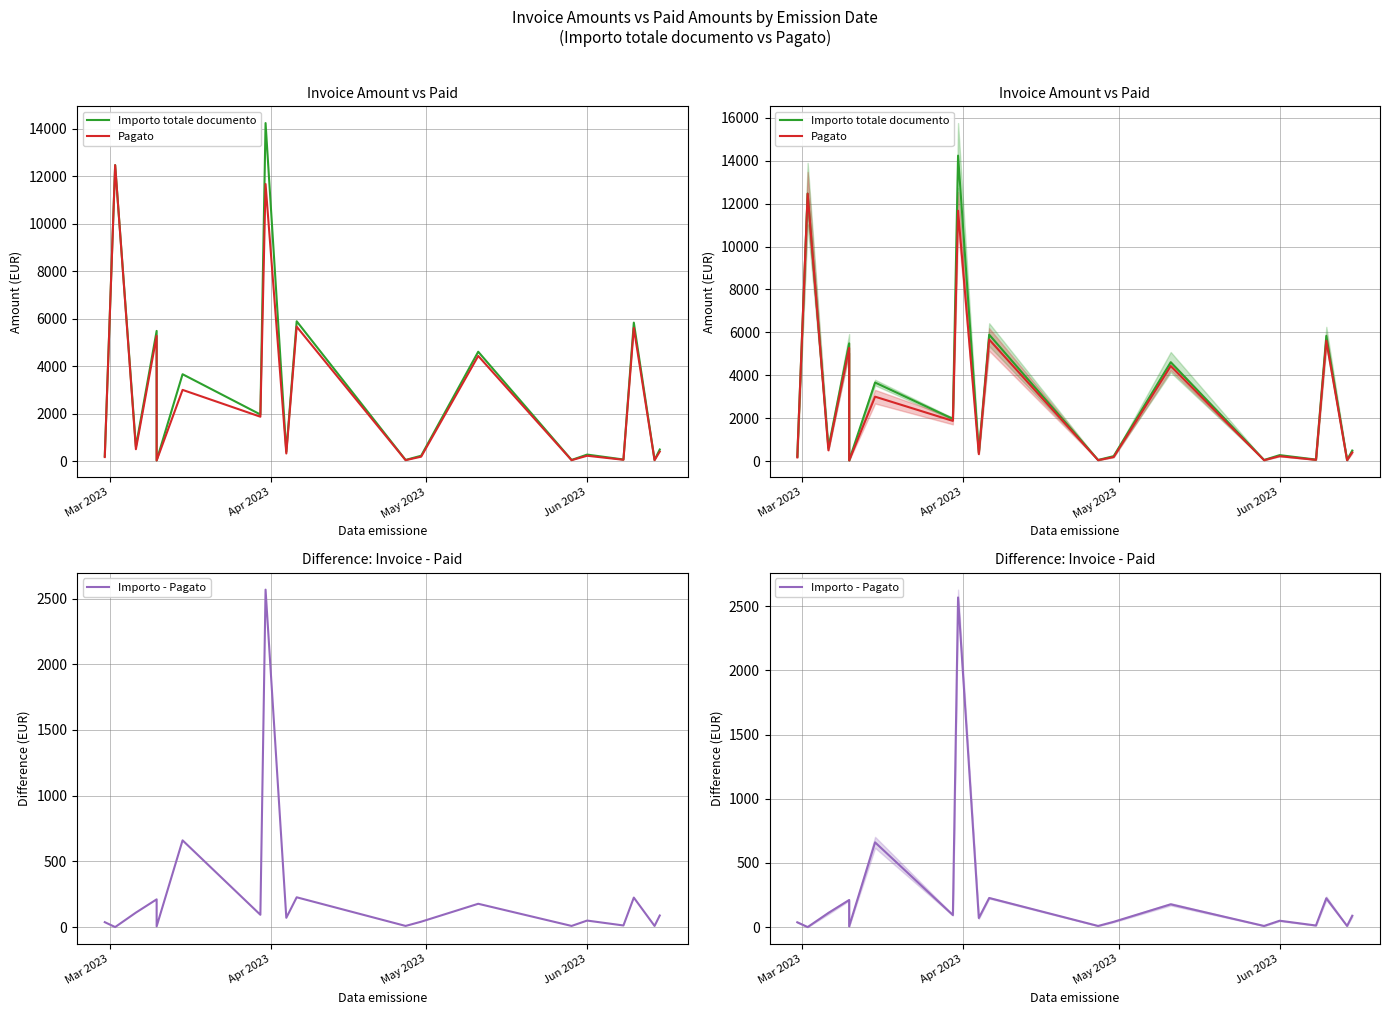

What is the value of the Importo totale documento point at the 16th from the left?

274.1